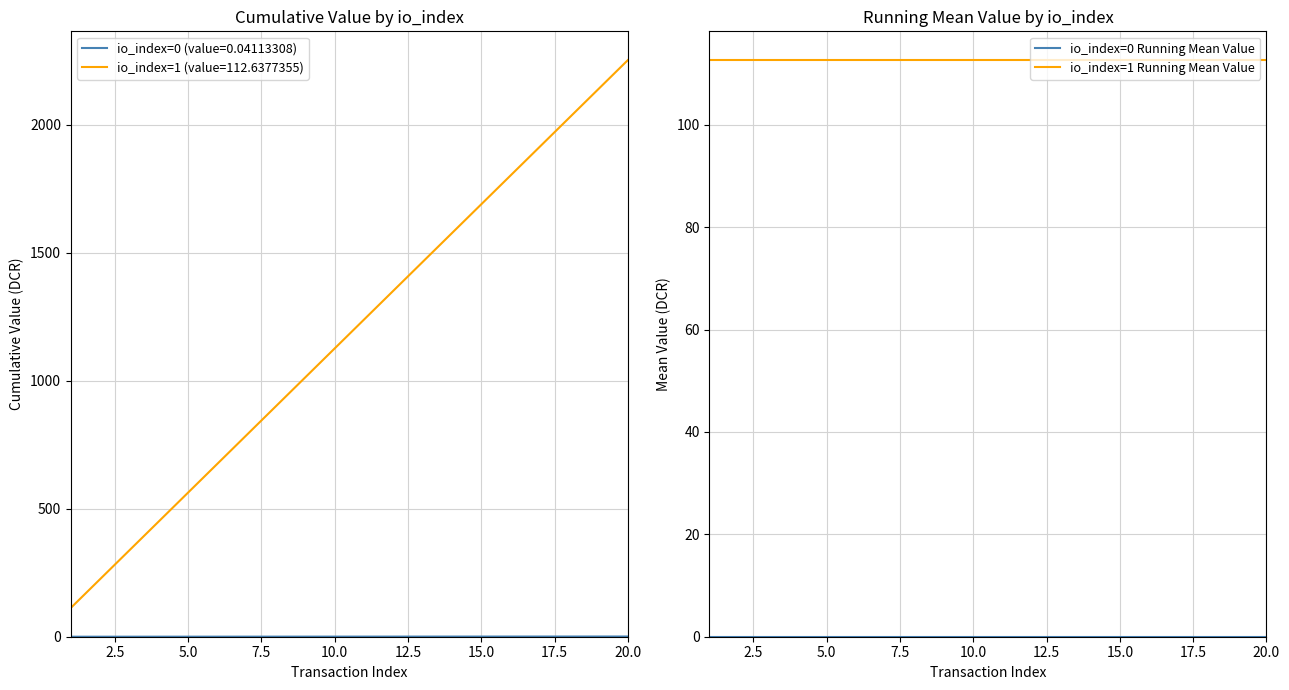

What is the highest value of the io_index=1 Running Mean Value series?

112.6